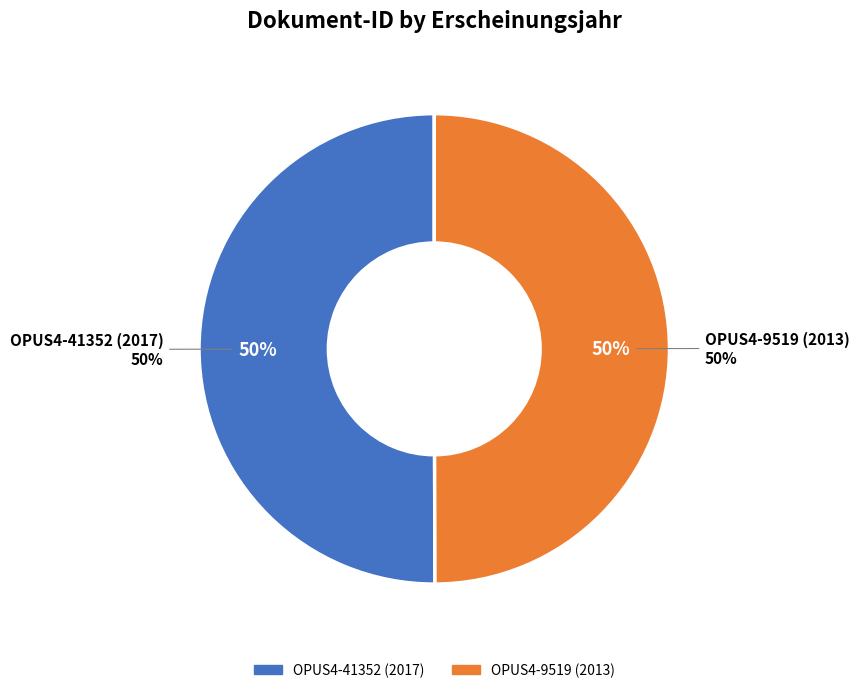

What is the majority slice?

OPUS4-41352 (2017)